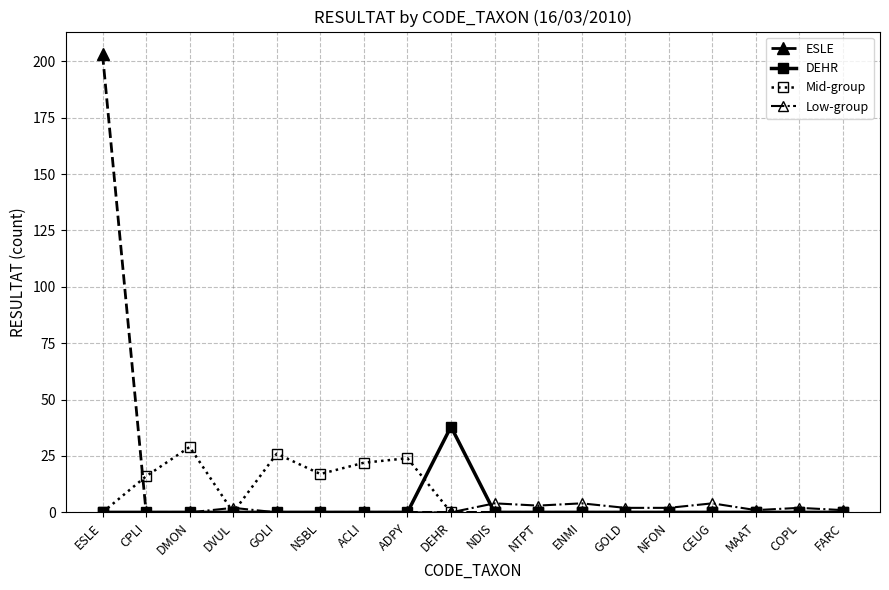

At which category is the sum across all series the highest?

ESLE